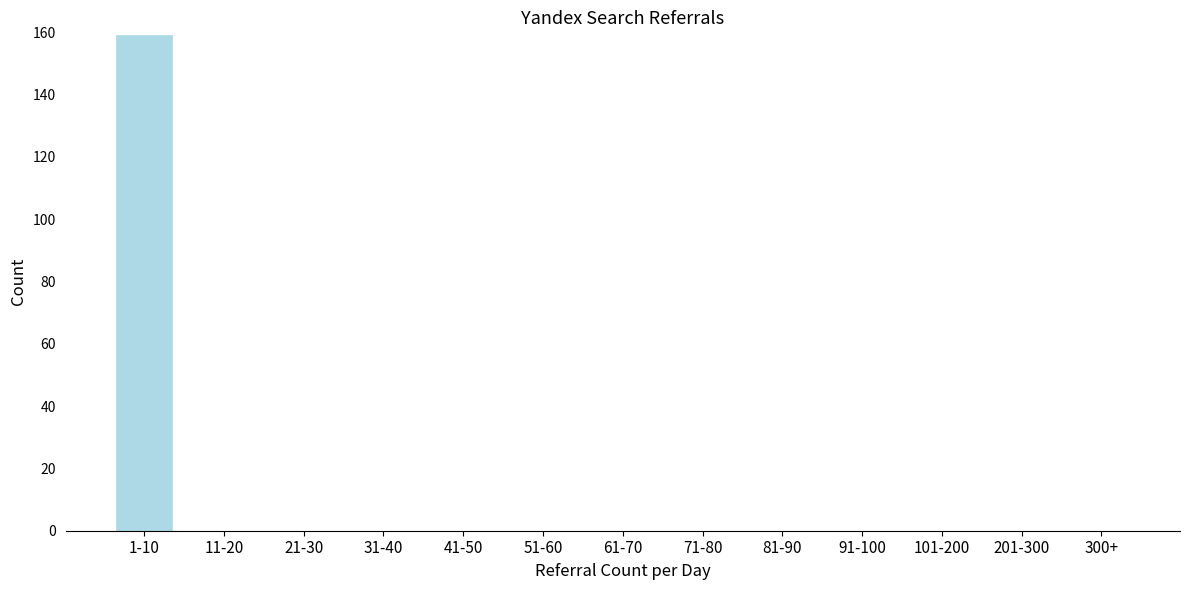

Reading left to right, transcribe all the data shown in this chart.

1-10=159	11-20=0	21-30=0	31-40=0	41-50=0	51-60=0	61-70=0	71-80=0	81-90=0	91-100=0	101-200=0	201-300=0	300+=0